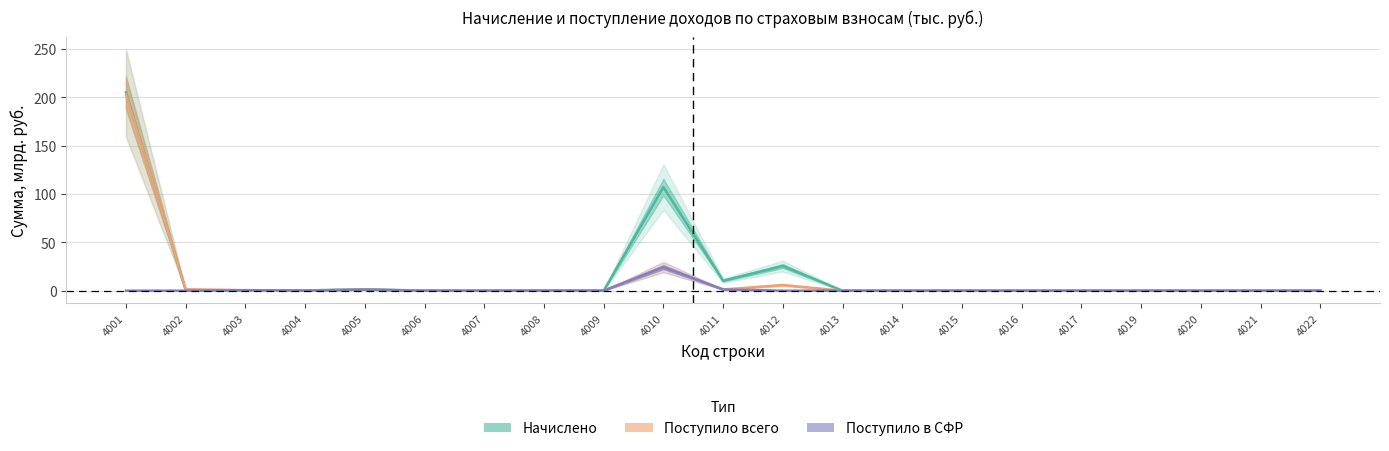

Does the chart display data point markers on the line(s)?

No